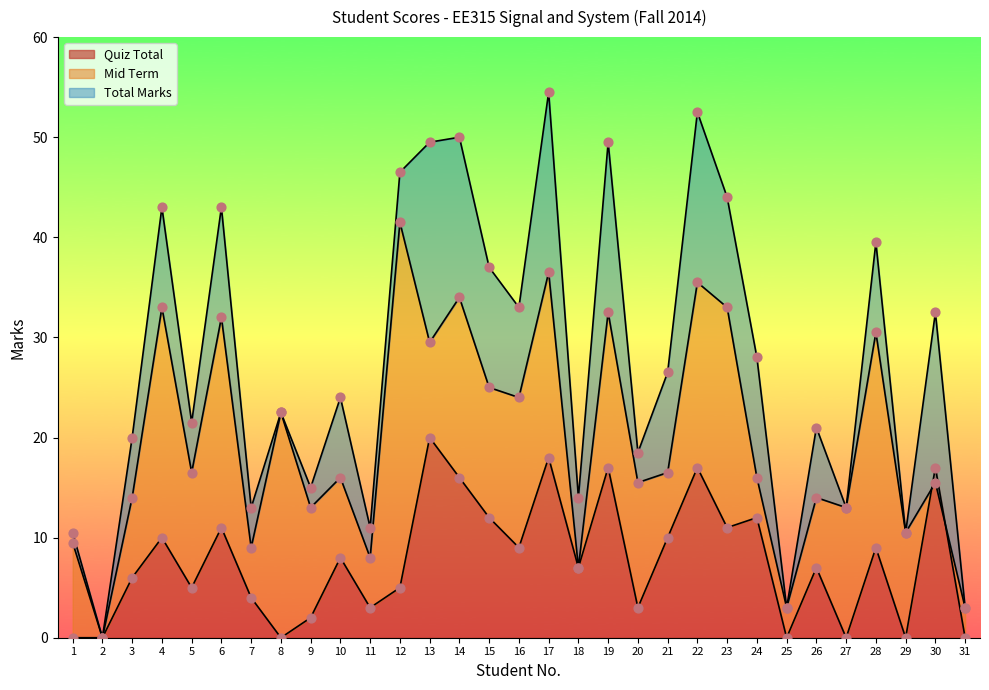

What are all the series names shown in the legend?

Quiz Total, Mid Term, Total Marks